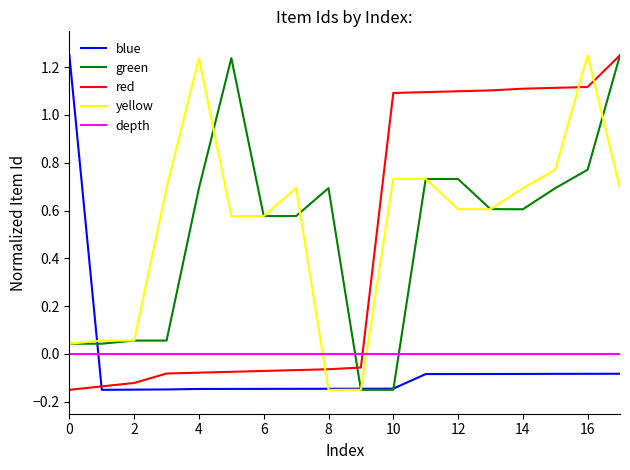

How many times do depth and yellow cross each other?

2